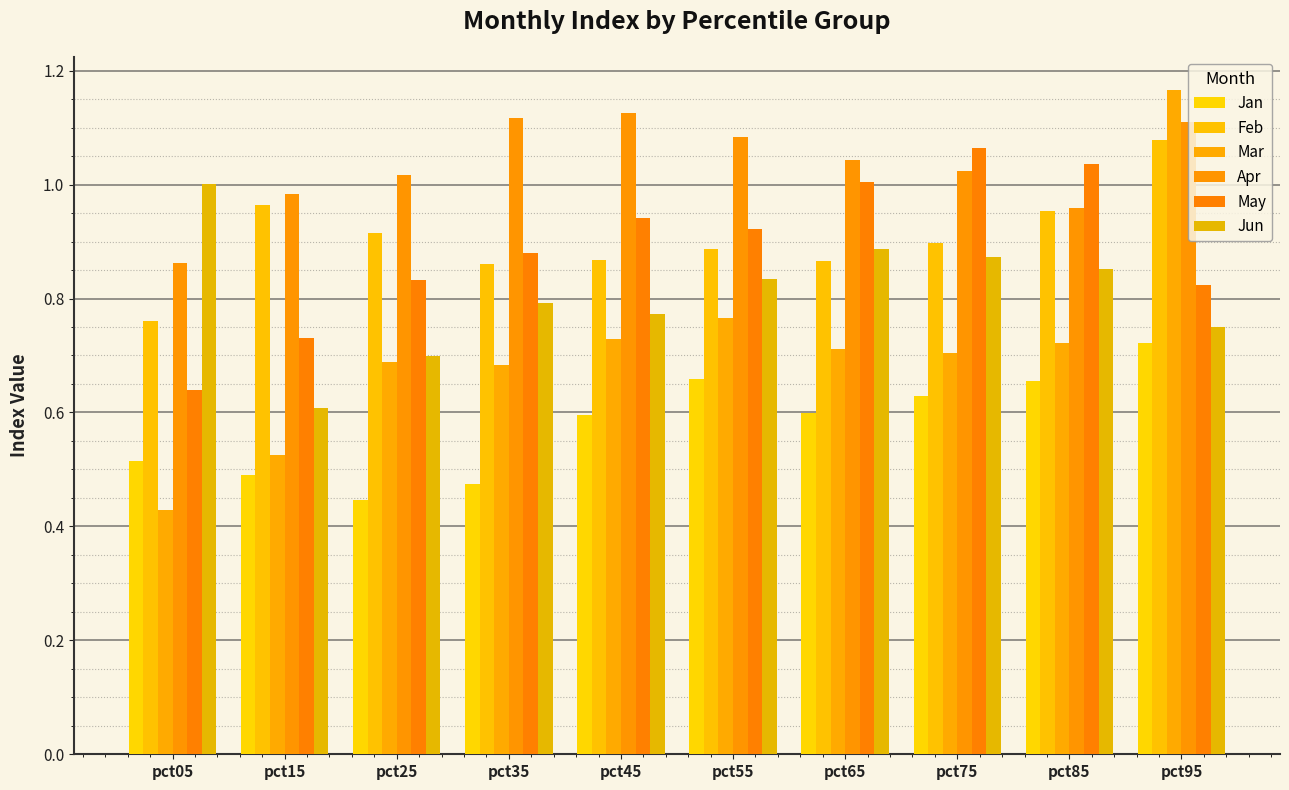

Which category has the lowest value across all series?

pct05